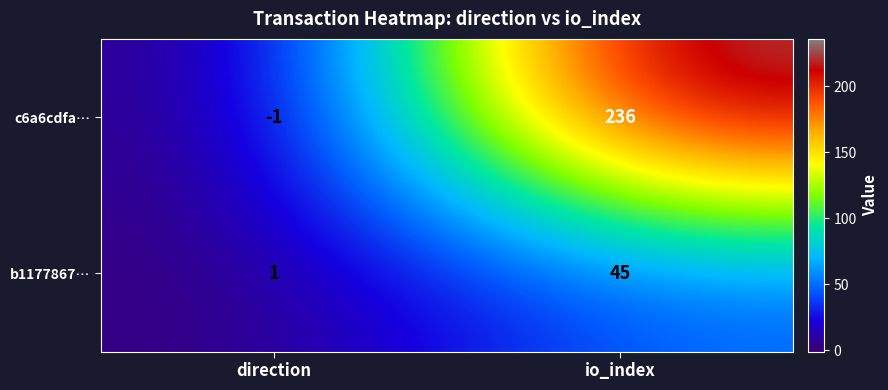

At which label is c6a6cdfa… closest to 117?

direction